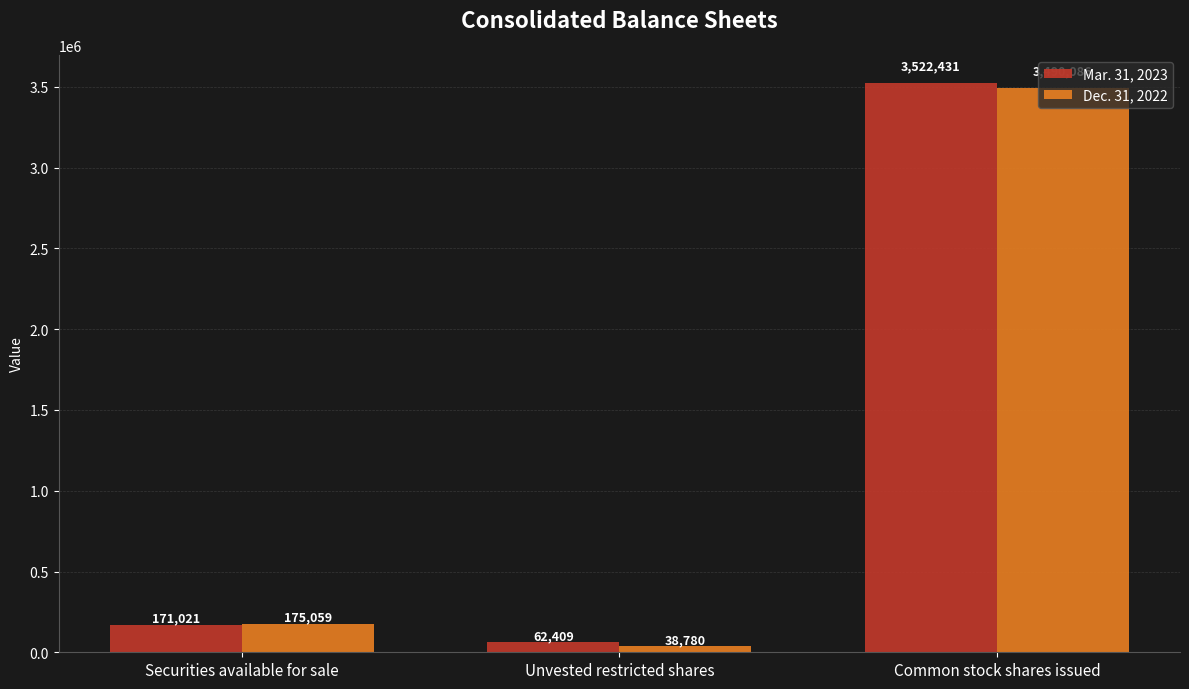

What is the difference between the maximum and second lowest values in the Dec. 31, 2022 series?

3315027